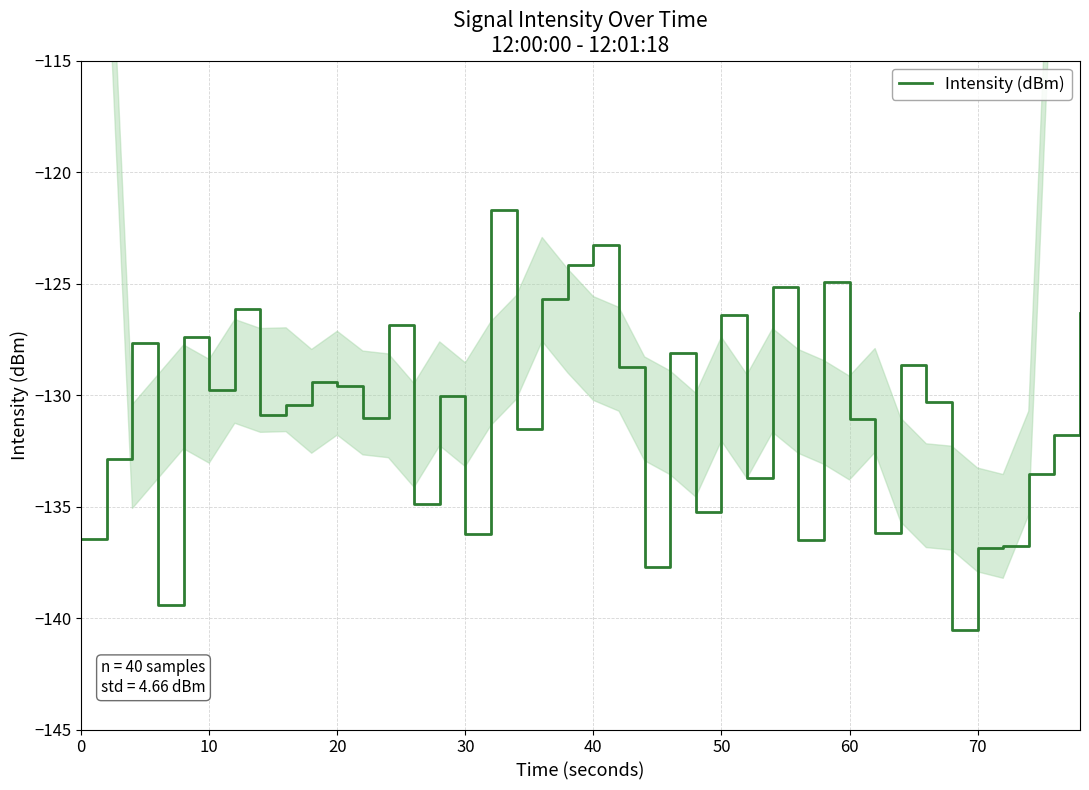

What is the minimum value shown in the chart?

-140.5